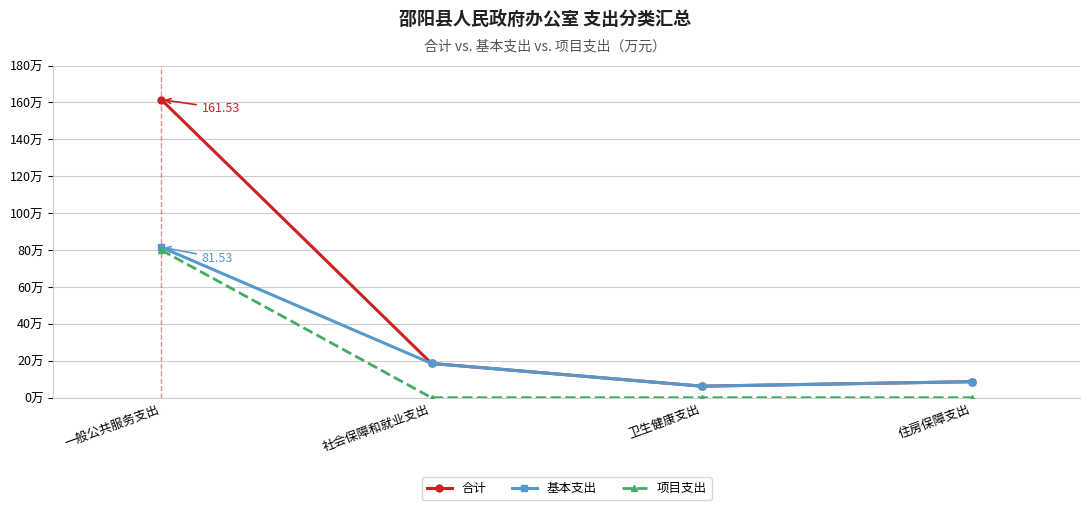

Does the chart have visible grid lines?

Yes